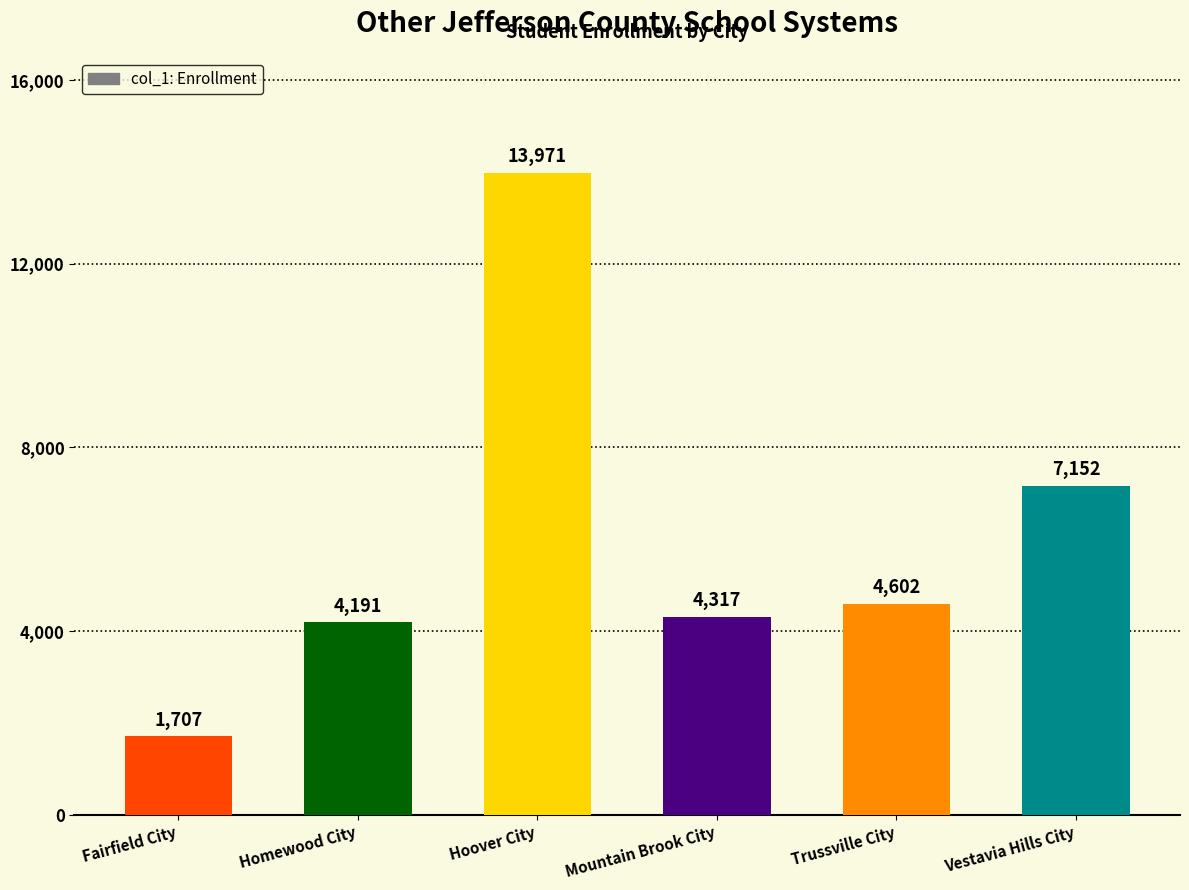

Is it true that the value at Fairfield City is 671?

False